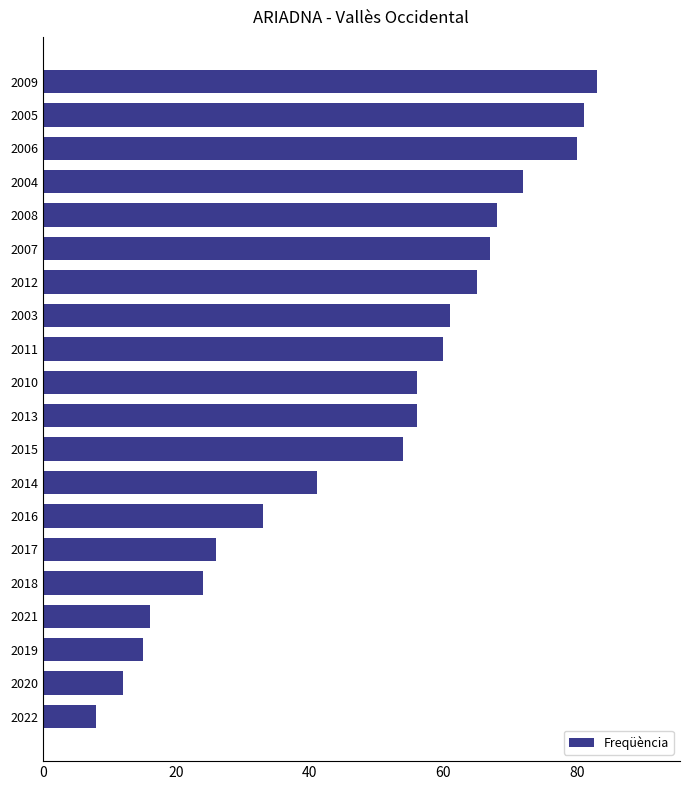

Reading top to bottom, extract all data points from this chart.

2009=83	2005=81	2006=80	2004=72	2008=68	2007=67	2012=65	2003=61	2011=60	2010=56	2013=56	2015=54	2014=41	2016=33	2017=26	2018=24	2021=16	2019=15	2020=12	2022=8